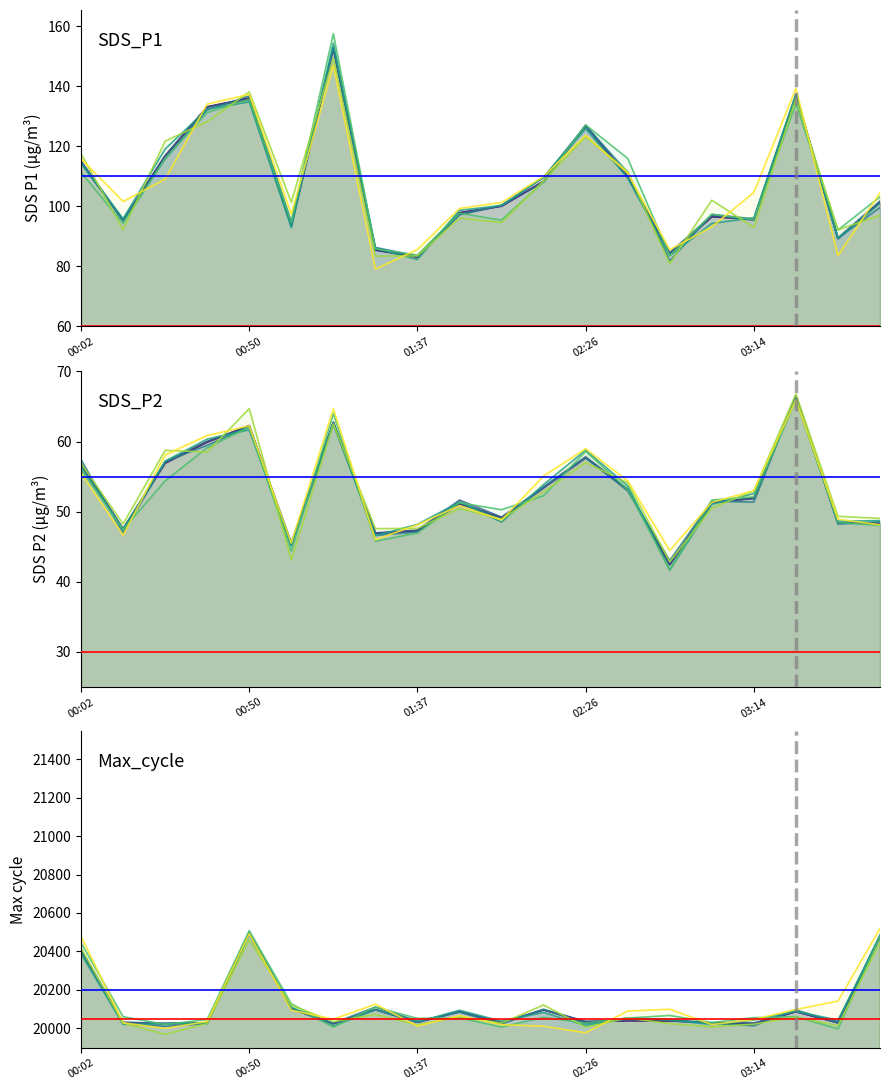

List the series in order of their peak value, highest first.

Max_cycle, SDS_P1, SDS_P2